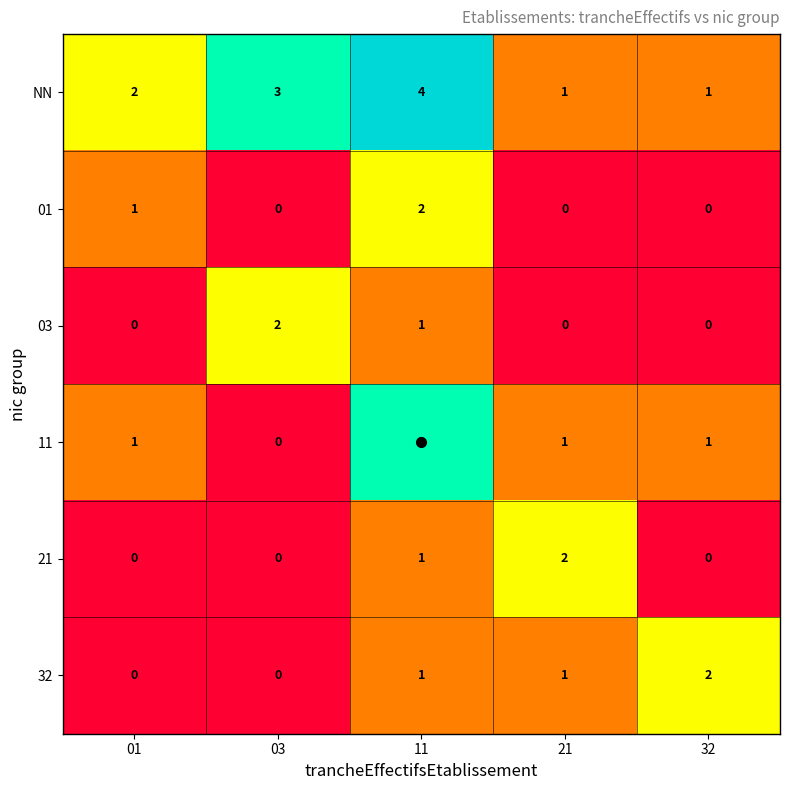

The 03 series shows 0 at 32. True or false?

True